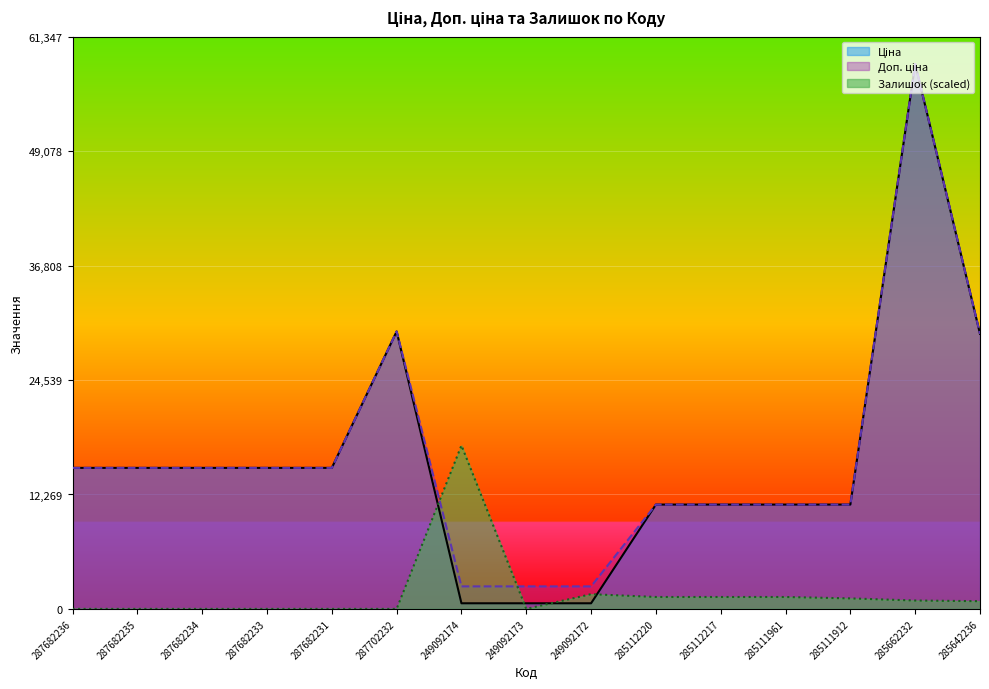

What is the sum of all Залишок values?

25803.0